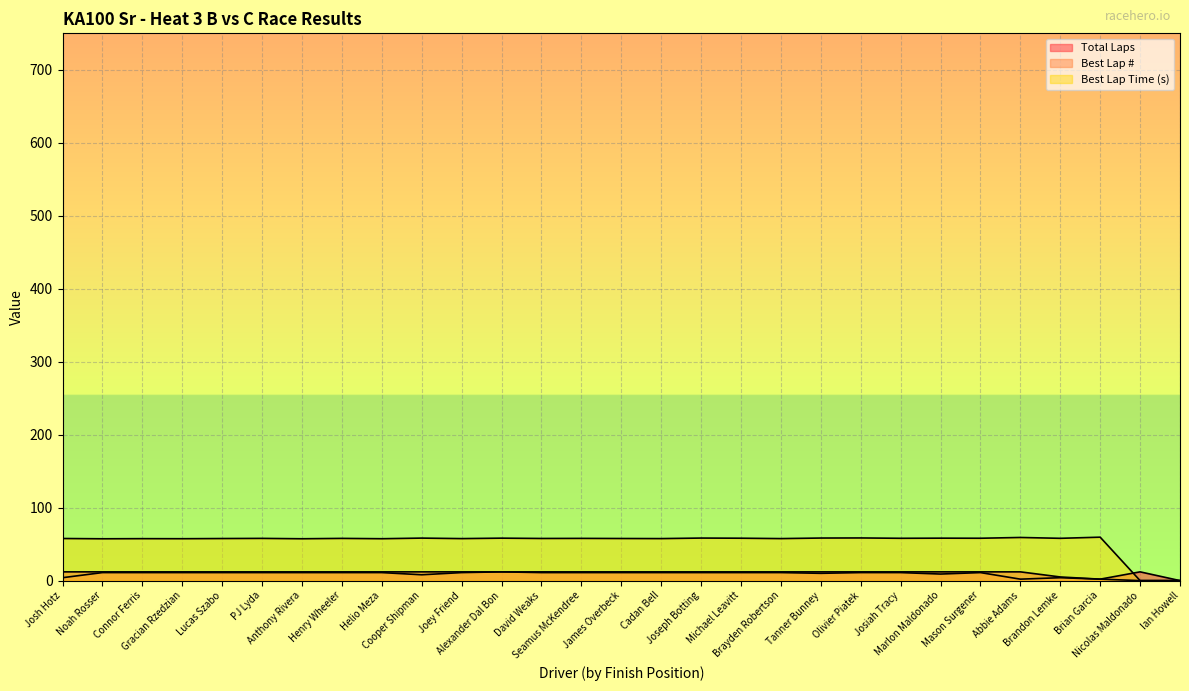

Reading left to right, extract all data points from this chart.

Total Laps: Josh Hotz=12.0	Noah Rosser=12.0	Connor Ferris=12.0	Gracian Rzedzian=12.0	Lucas Szabo=12.0	PJ Lyda=12.0	Anthony Rivera=12.0	Henry Wheeler=12.0	Helio Meza=12.0	Cooper Shipman=12.0	Joey Friend=12.0	Alexander Dal Bon=12.0	David Weaks=12.0	Seamus McKendree=12.0	James Overbeck=12.0	Cadan Bell=12.0	Joseph Botting=12.0	Michael Leavitt=12.0	Brayden Robertson=12.0	Tanner Bunney=12.0	Olivier Piatek=12.0	Josiah Tracy=12.0	Marlon Maldonado=12.0	Mason Surgener=12.0	Abbie Adams=12.0	Brandon Lemke=5.0	Brian Garcia=2.0	Nicolas Maldonado=12.0	Ian Howell=0.0
Best Lap: Josh Hotz=4.0	Noah Rosser=11.0	Connor Ferris=11.0	Gracian Rzedzian=11.0	Lucas Szabo=11.0	PJ Lyda=11.0	Anthony Rivera=11.0	Henry Wheeler=11.0	Helio Meza=11.0	Cooper Shipman=8.0	Joey Friend=11.0	Alexander Dal Bon=12.0	David Weaks=11.0	Seamus McKendree=11.0	James Overbeck=11.0	Cadan Bell=11.0	Joseph Botting=11.0	Michael Leavitt=11.0	Brayden Robertson=11.0	Tanner Bunney=10.0	Olivier Piatek=11.0	Josiah Tracy=11.0	Marlon Maldonado=9.0	Mason Surgener=11.0	Abbie Adams=2.0	Brandon Lemke=4.0	Brian Garcia=2.0	Nicolas Maldonado=0.0	Ian Howell=0.0
Best Lap time: Josh Hotz=57.7	Noah Rosser=57.3	Connor Ferris=57.5	Gracian Rzedzian=57.4	Lucas Szabo=57.7	PJ Lyda=57.9	Anthony Rivera=57.4	Henry Wheeler=57.9	Helio Meza=57.4	Cooper Shipman=58.3	Joey Friend=57.6	Alexander Dal Bon=58.2	David Weaks=57.7	Seamus McKendree=57.9	James Overbeck=57.7	Cadan Bell=57.6	Joseph Botting=58.3	Michael Leavitt=58.1	Brayden Robertson=57.6	Tanner Bunney=58.3	Olivier Piatek=58.5	Josiah Tracy=58.0	Marlon Maldonado=58.2	Mason Surgener=58.1	Abbie Adams=59.1	Brandon Lemke=58.0	Brian Garcia=59.5	Nicolas Maldonado=0.0	Ian Howell=0.0